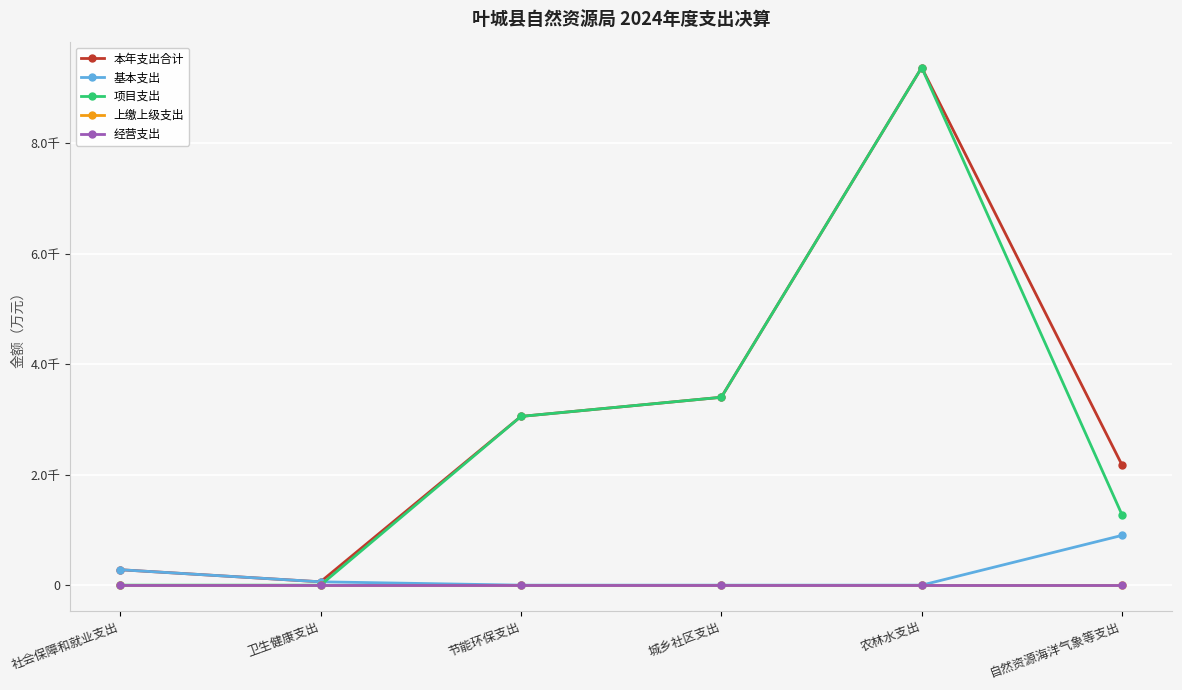

The value of 本年支出合计 at 卫生健康支出 is 32.8. True or false?

False